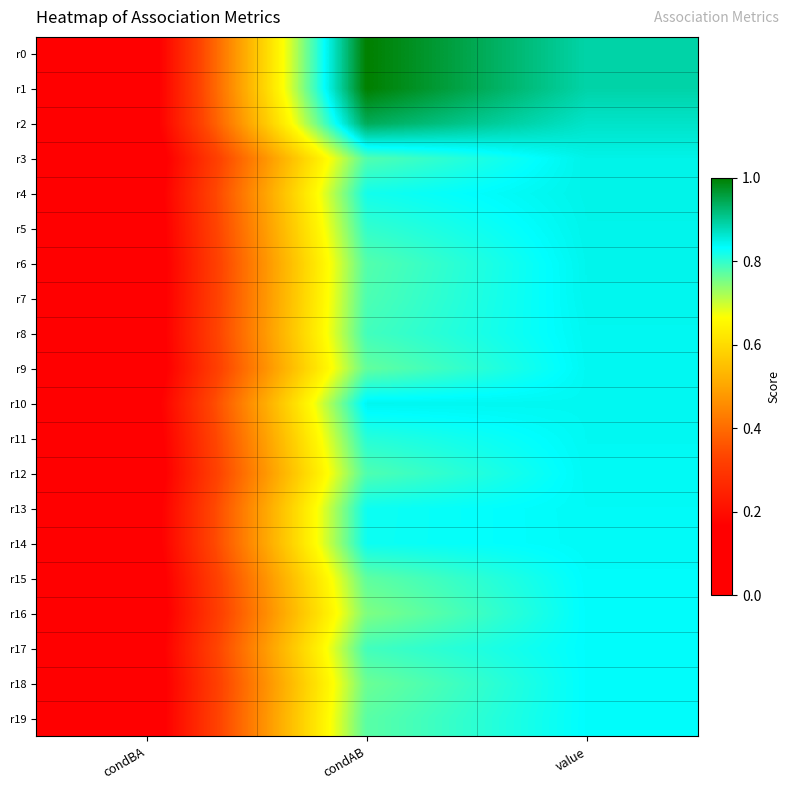

Which has a higher value, condAB or condBA?

condAB